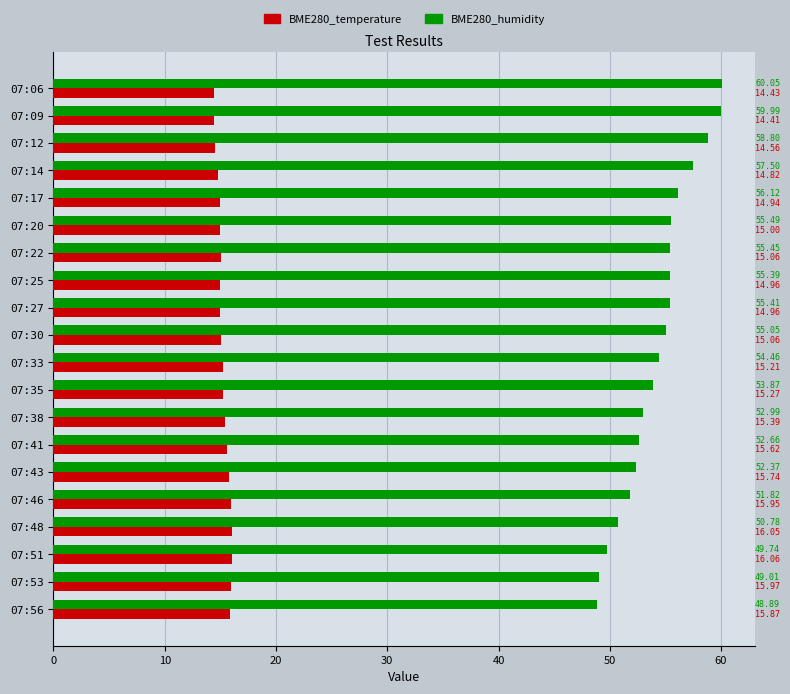

Which series has the largest total across all categories?

BME280_humidity